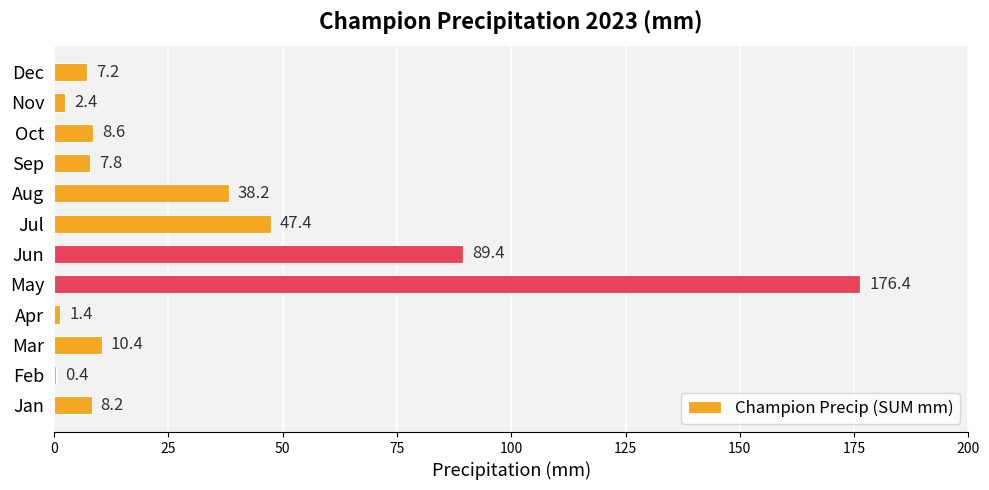

Which has a higher value, Oct or Nov?

Oct